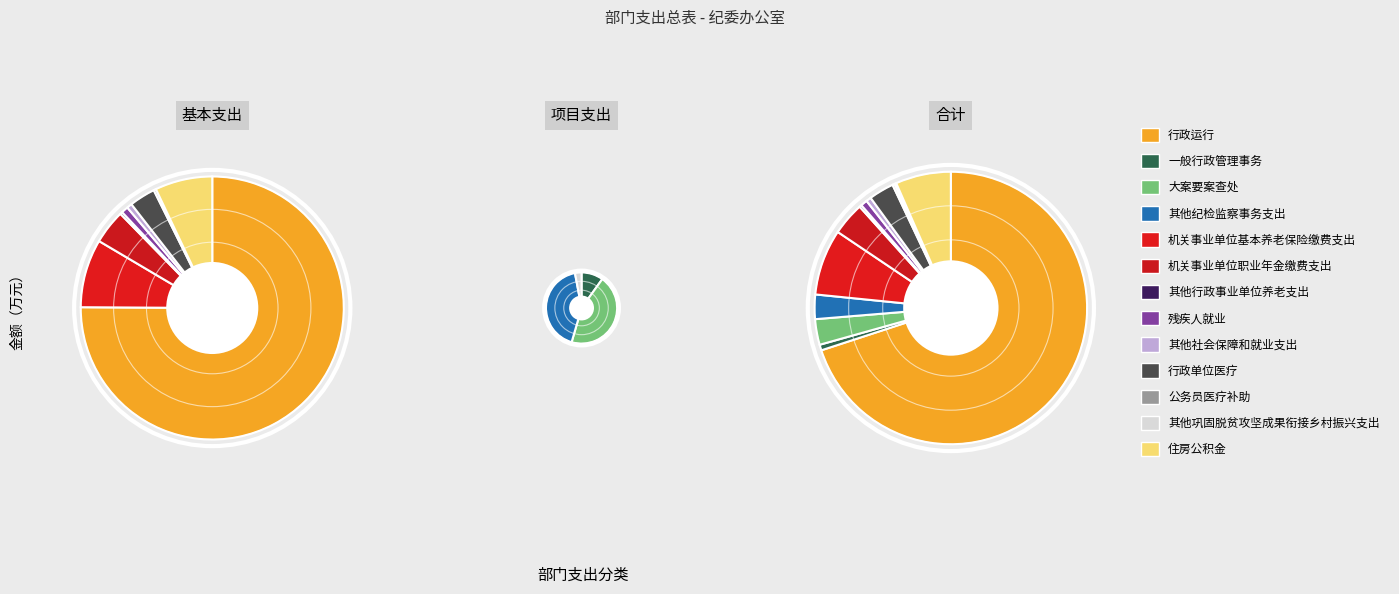

Combined, do 其他巩固脱贫攻坚成果衔接乡村振兴支出 and 机关事业单位职业年金缴费支出 account for over 50%?

No